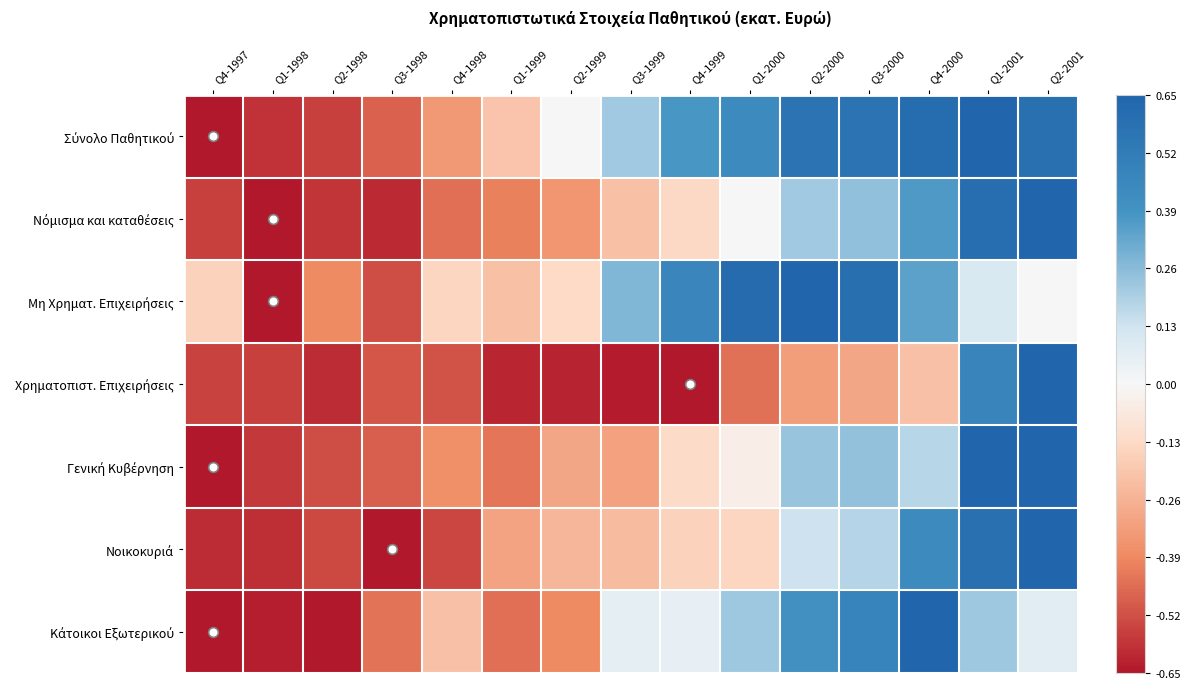

Which series has the widest spread of values?

Σύνολο Παθητικού